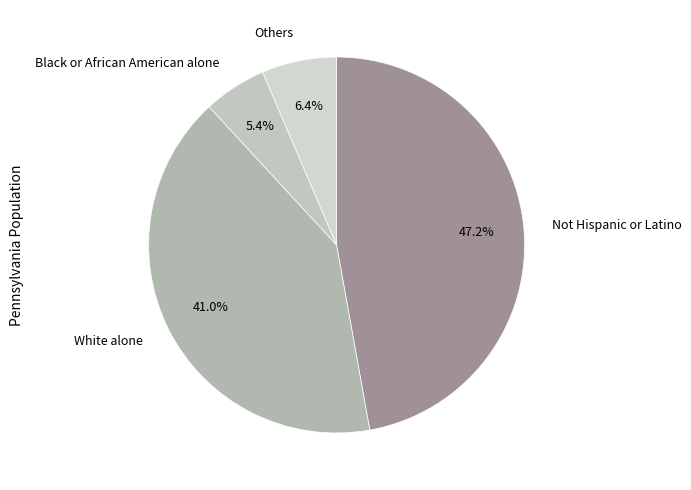

What is the smallest slice in the pie chart?

Black or African American alone